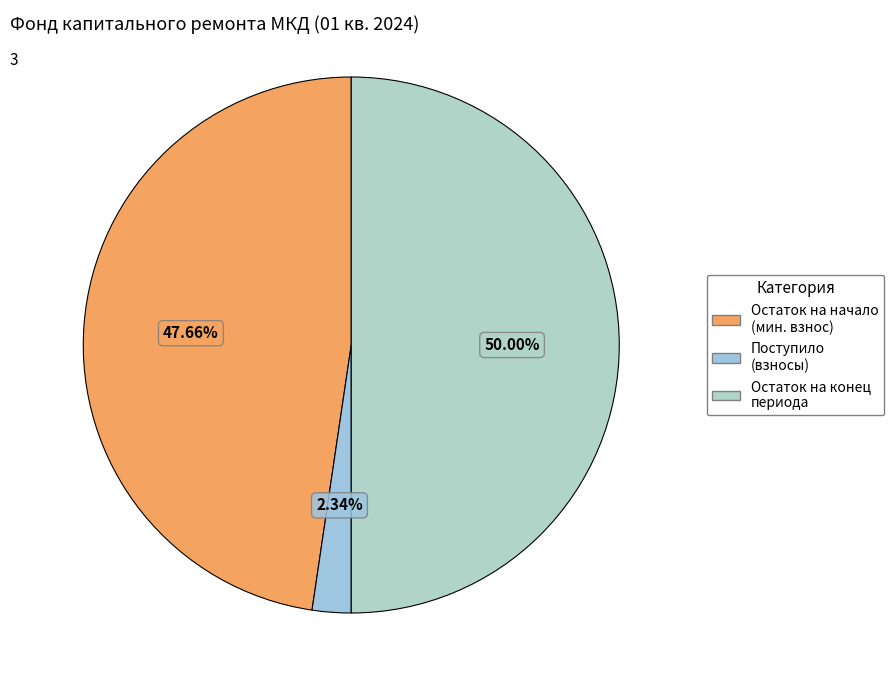

How many slices are in this pie chart?

3